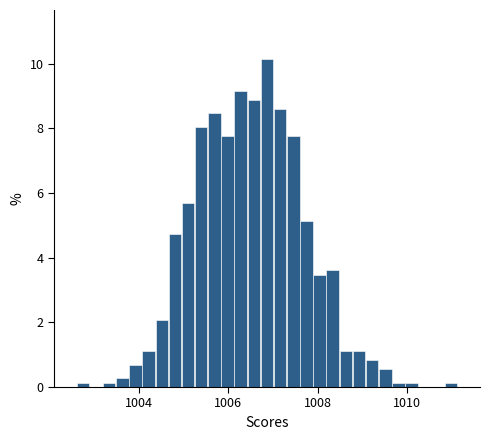

Read against the x-axis, roughly where is the centre of the tallest bar?

1006.8